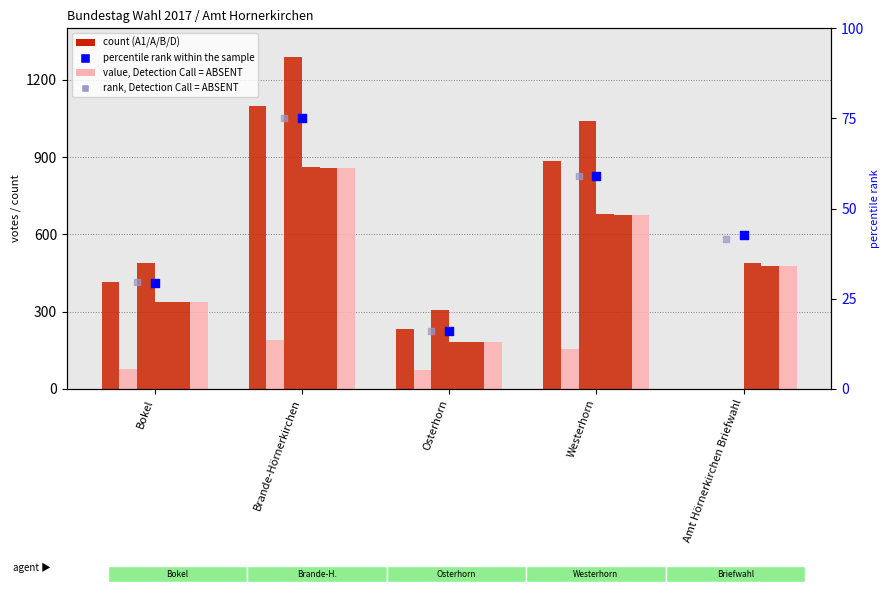

At how many categories does at least one series exceed 109?

5